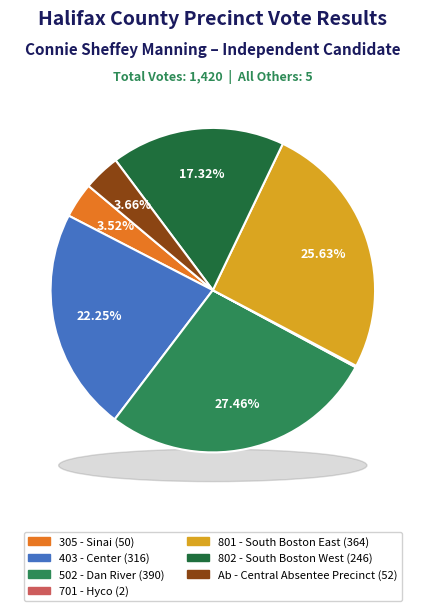

Rank the categories by value from highest to lowest.

502 - Dan River, 801 - South Boston East, 403 - Center, 802 - South Boston West, Ab - Central Absentee Precinct, 305 - Sinai, 701 - Hyco